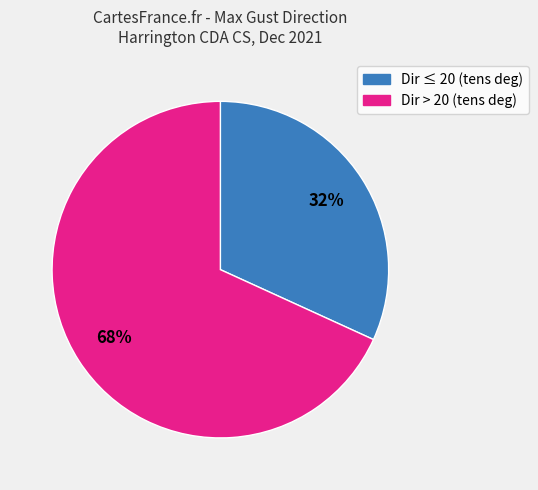

Is there a majority slice in this chart?

Yes